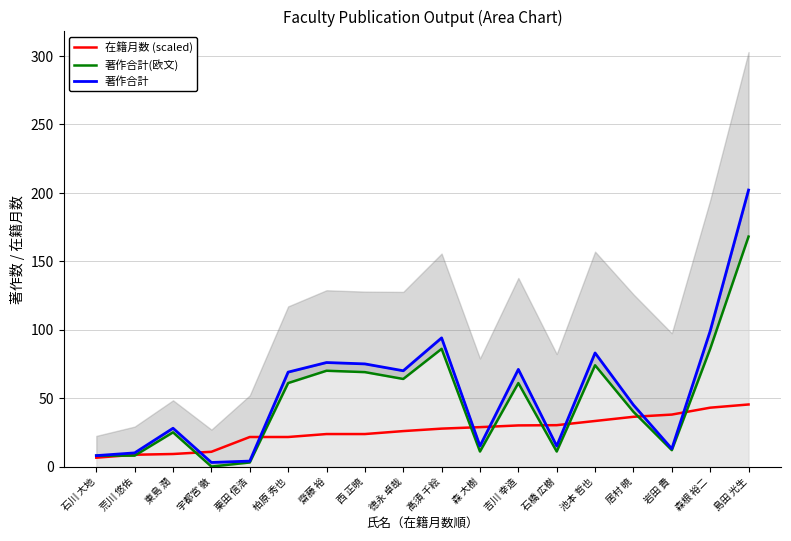

Which category has the lowest value in the 著作合計 series?

宇都宮 徹